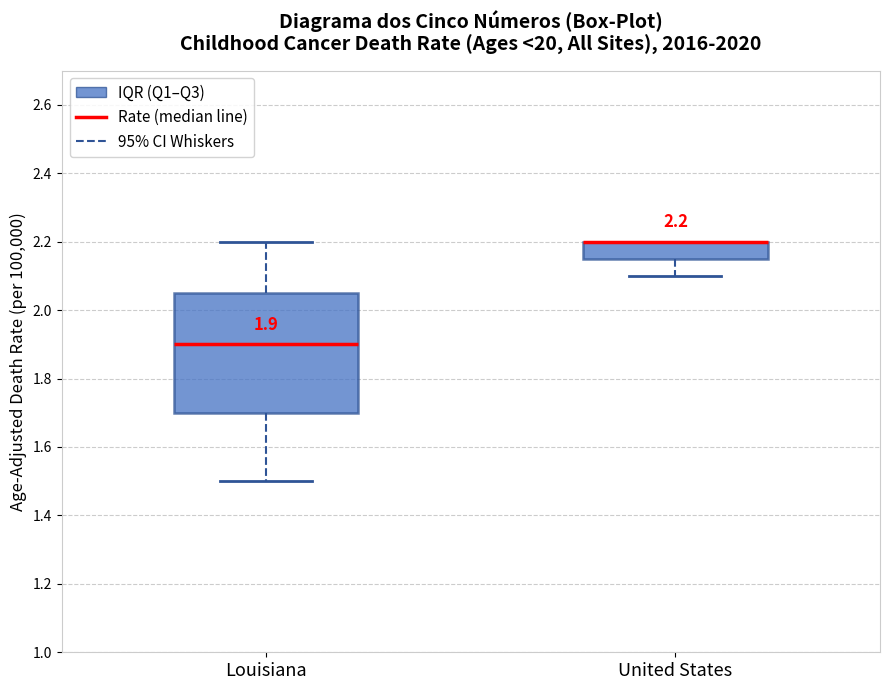

Comparing the boxes themselves (not the whiskers), which one is the tallest?

Louisiana